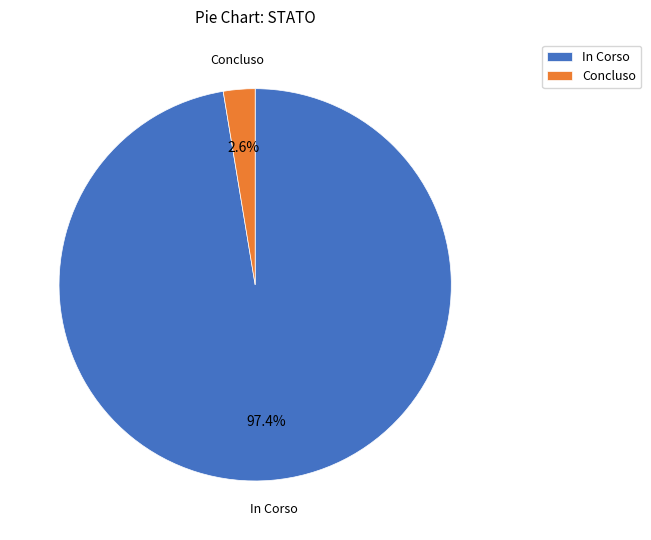

Does any single category account for the majority?

Yes